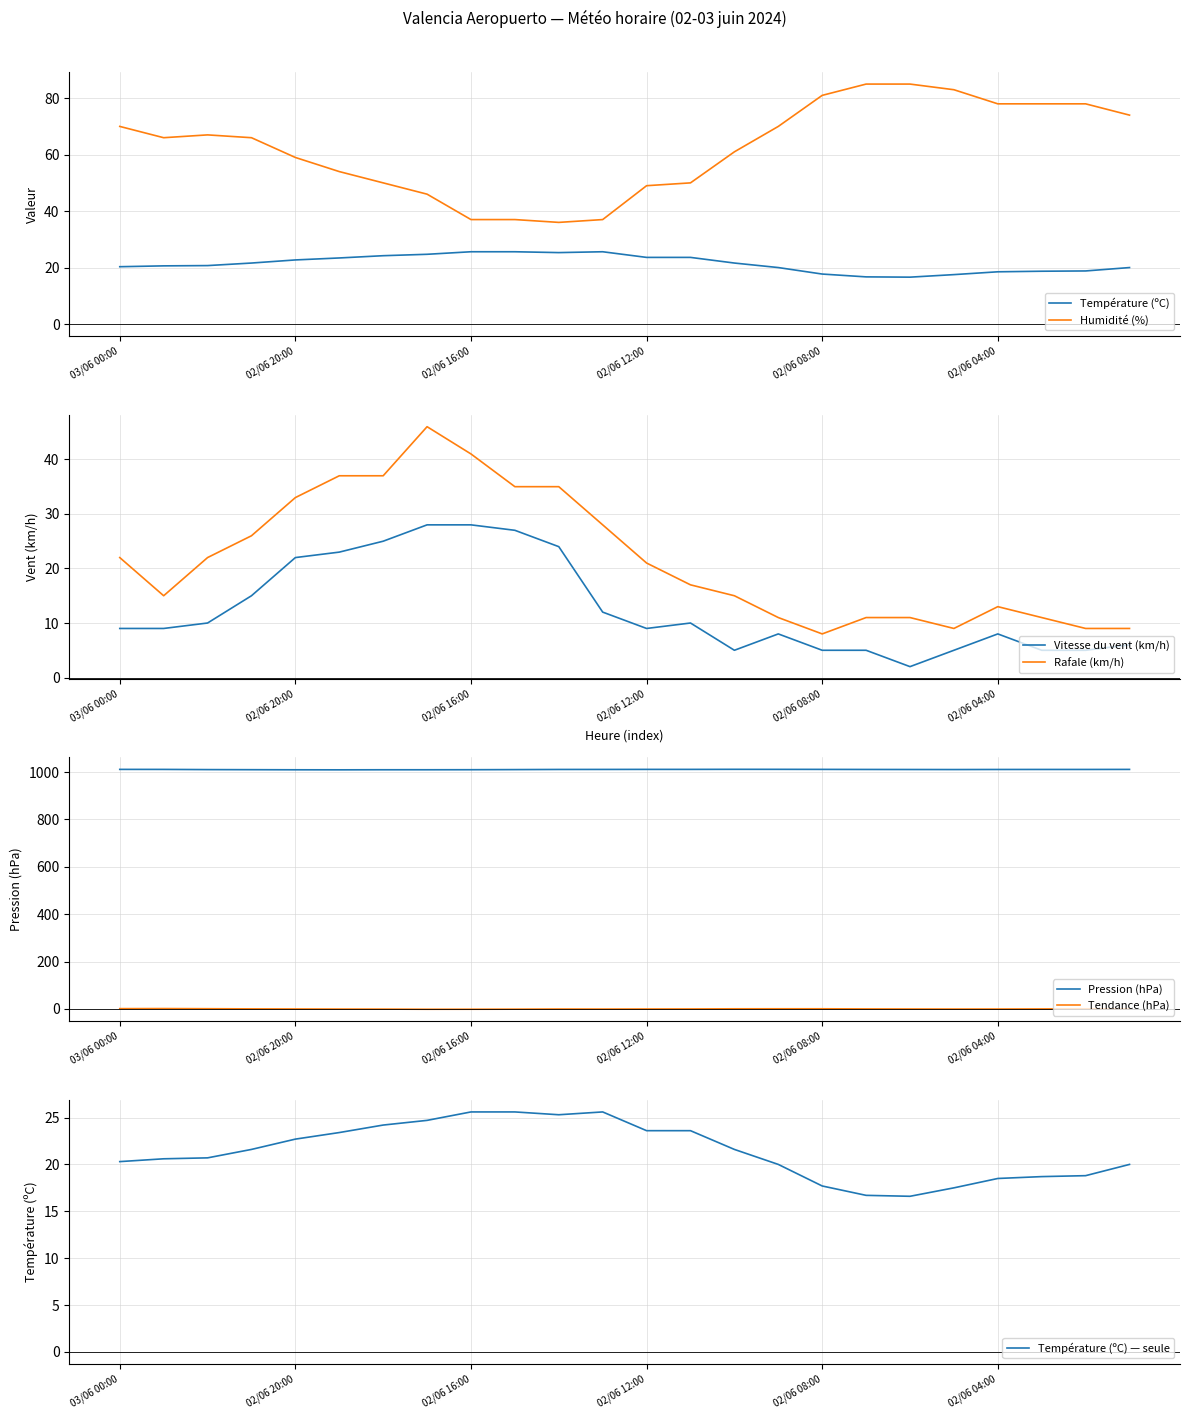

The Rafale (km/h) series shows 9.4 at 02/06 19:00. True or false?

False